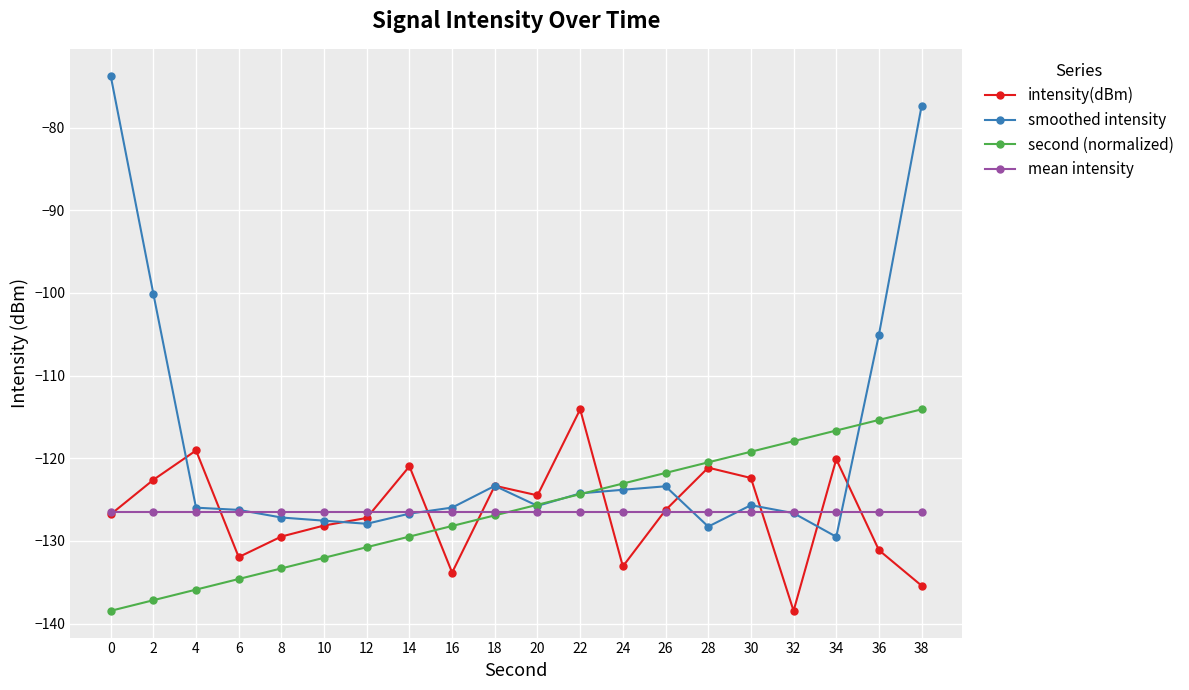

Is this an area chart (filled region under the line)?

No